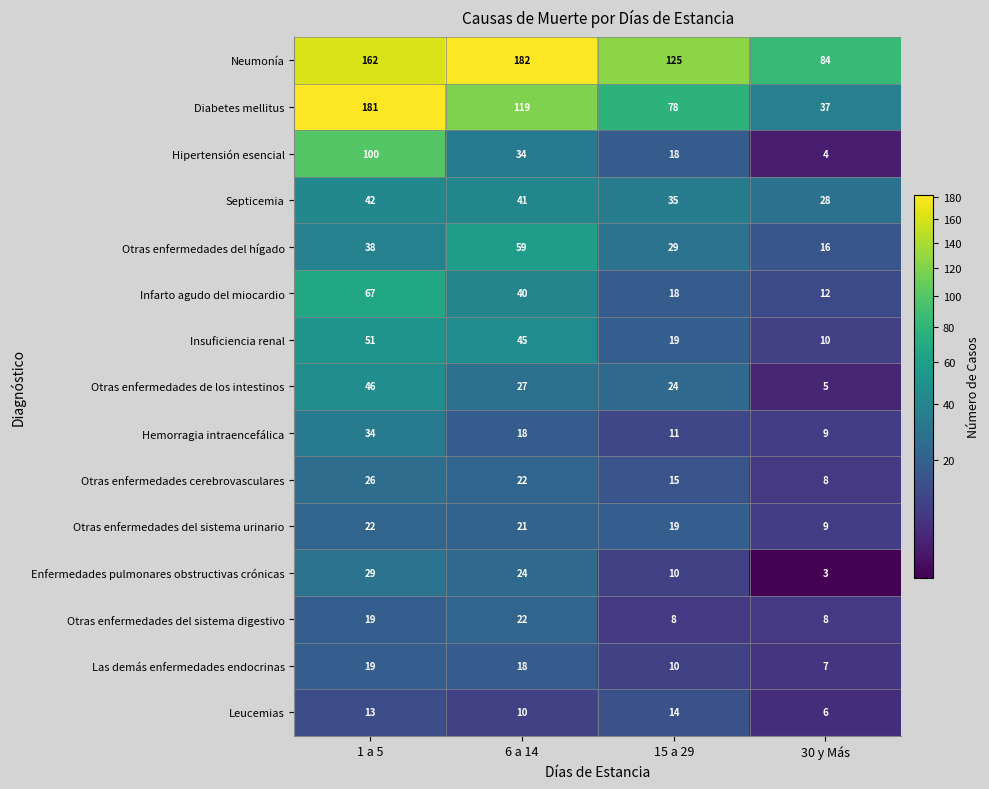

At which label does Diabetes mellitus first exceed 119?

1 a 5